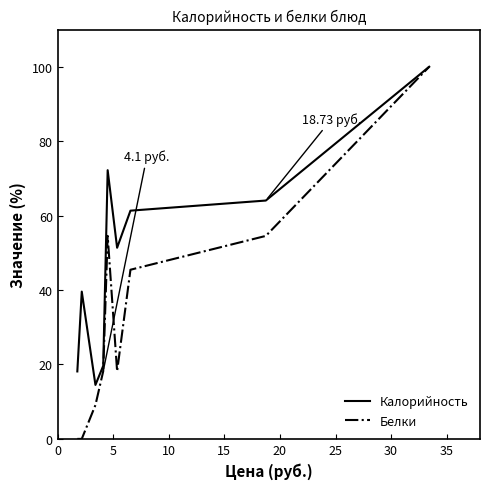

What are all the series names shown in the legend?

Калорийность, Белки